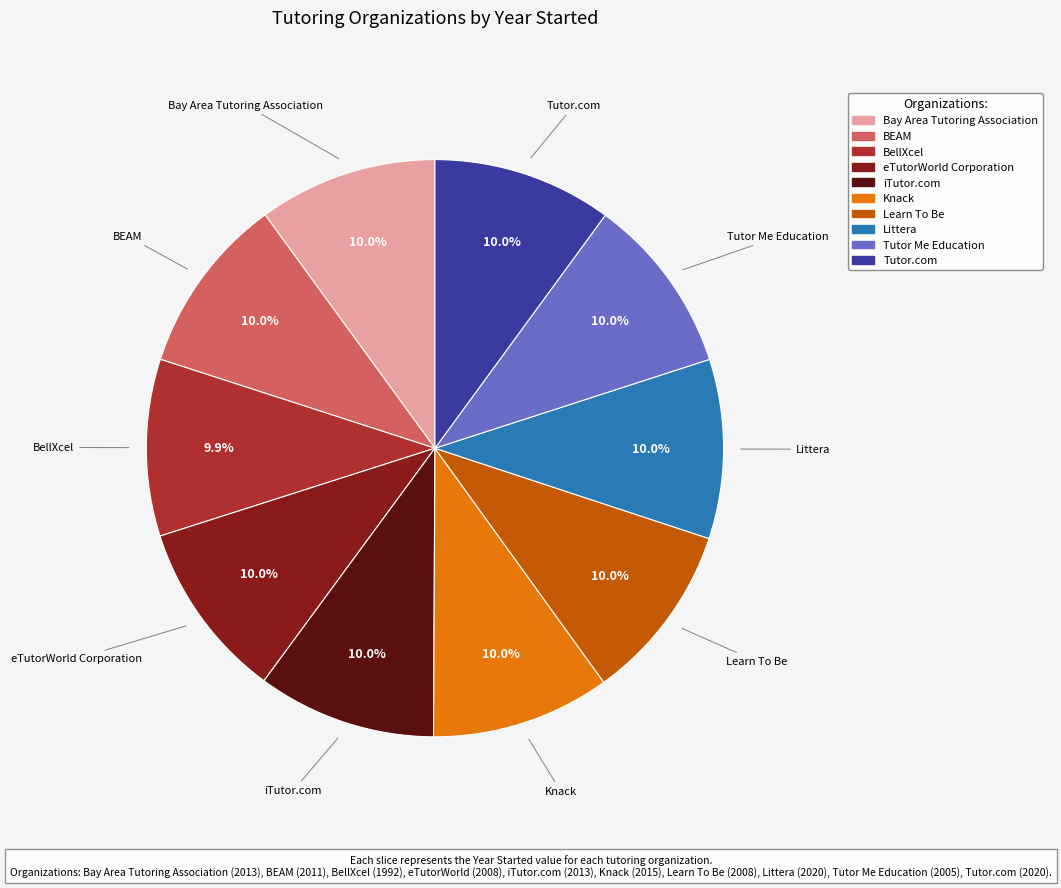

To the nearest percent, what is the average slice percentage?

10%